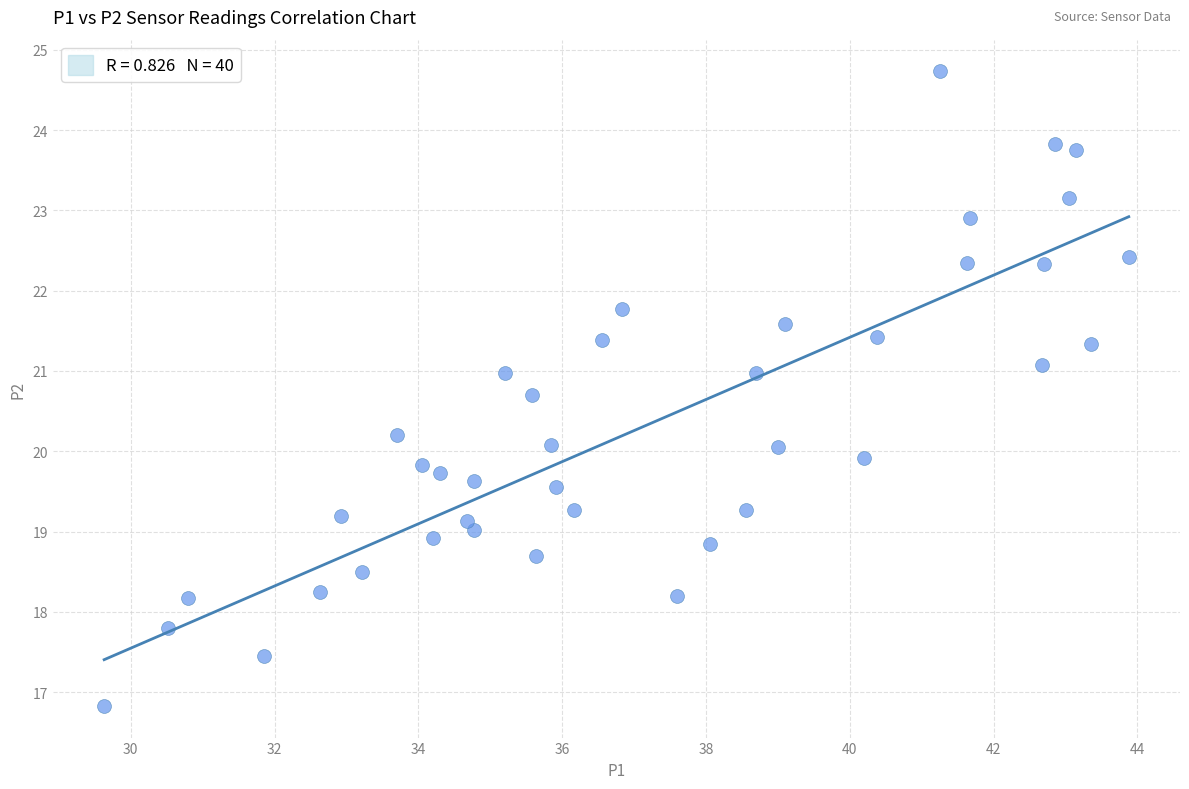

What is the range of X values (max minus min)?

14.3